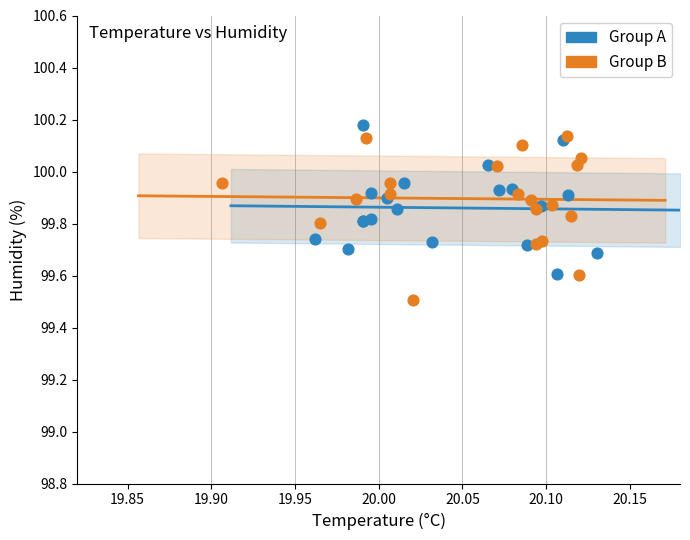

Which series contains the highest Y value?

Group A